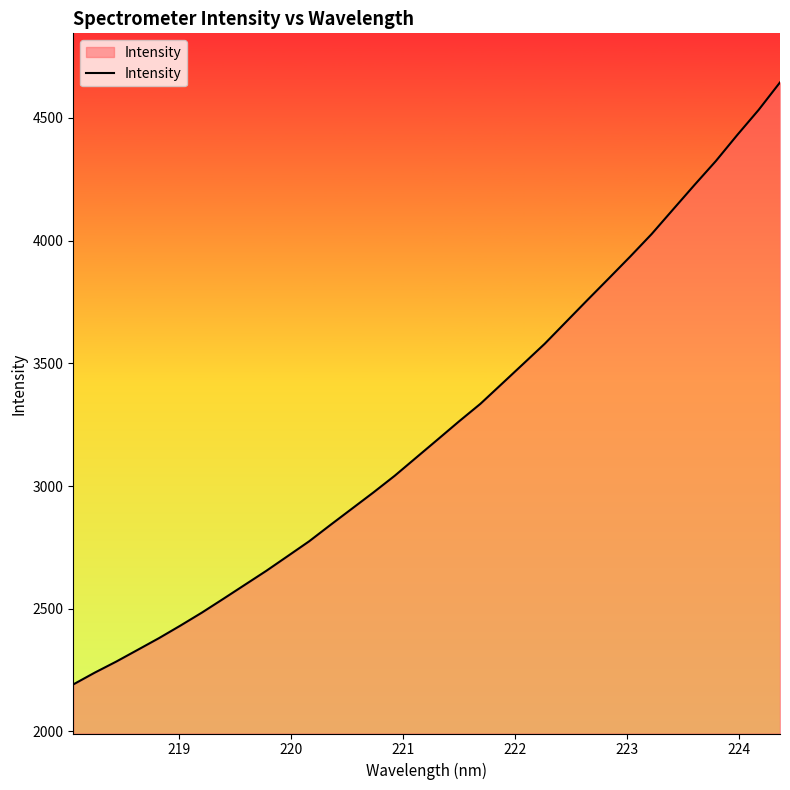

What is the difference between the maximum and minimum values?

2453.4